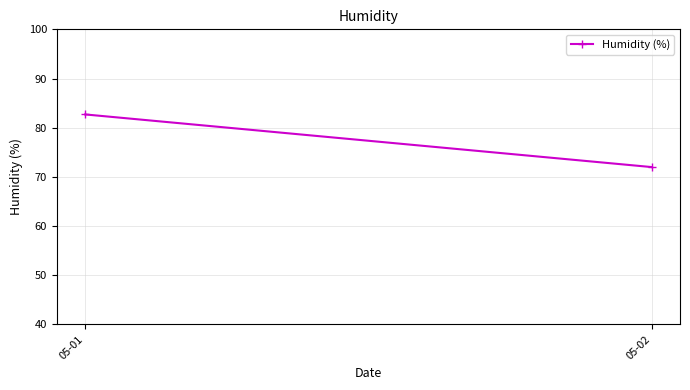

Approximately how many times larger is the value at 05-01 compared to 05-02?

1.1